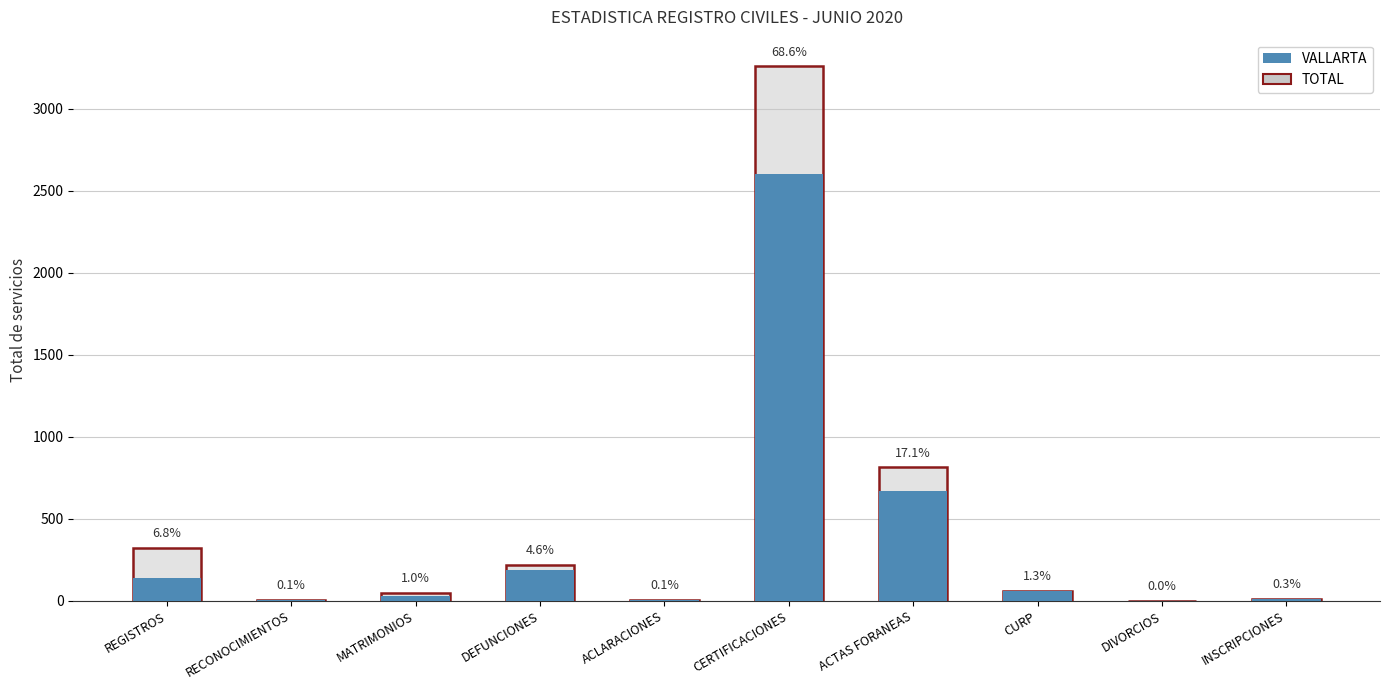

How many data points does each series have?

10